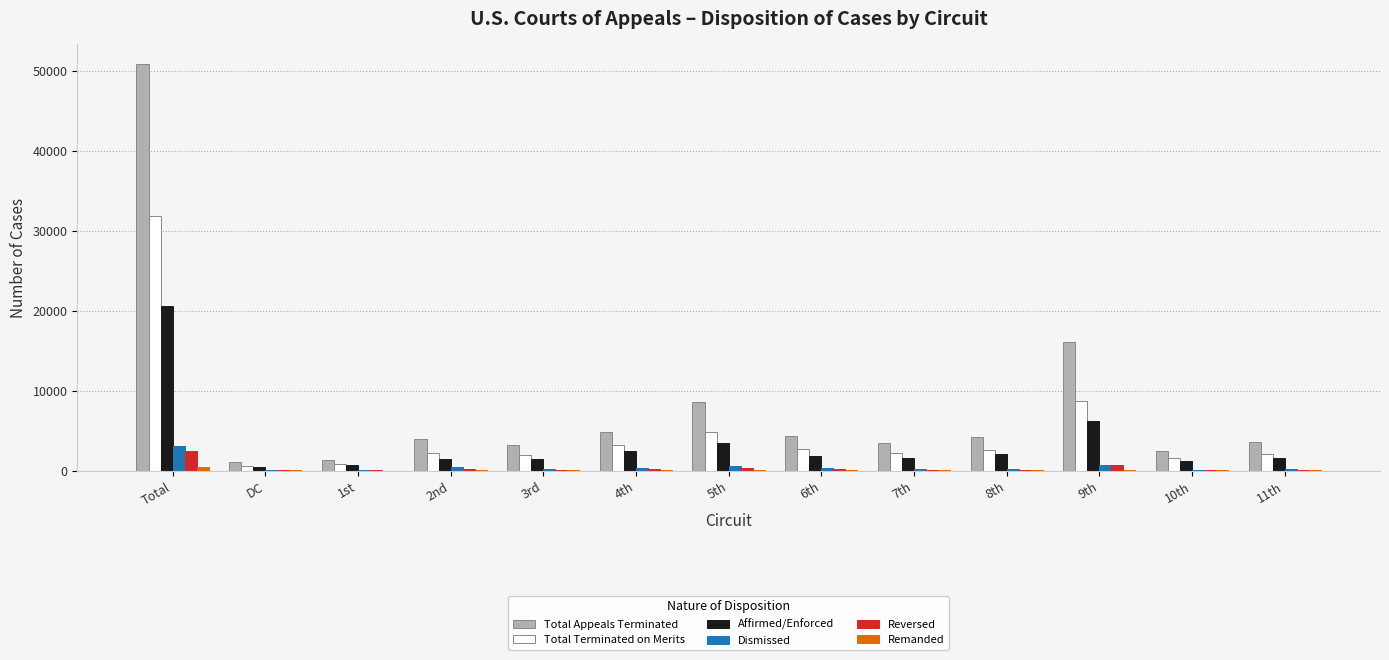

How many groups of bars are there?

13